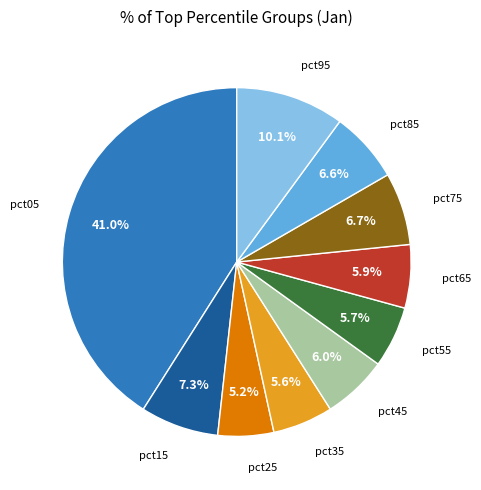

How much of the chart is everything except pct75?

93.3%